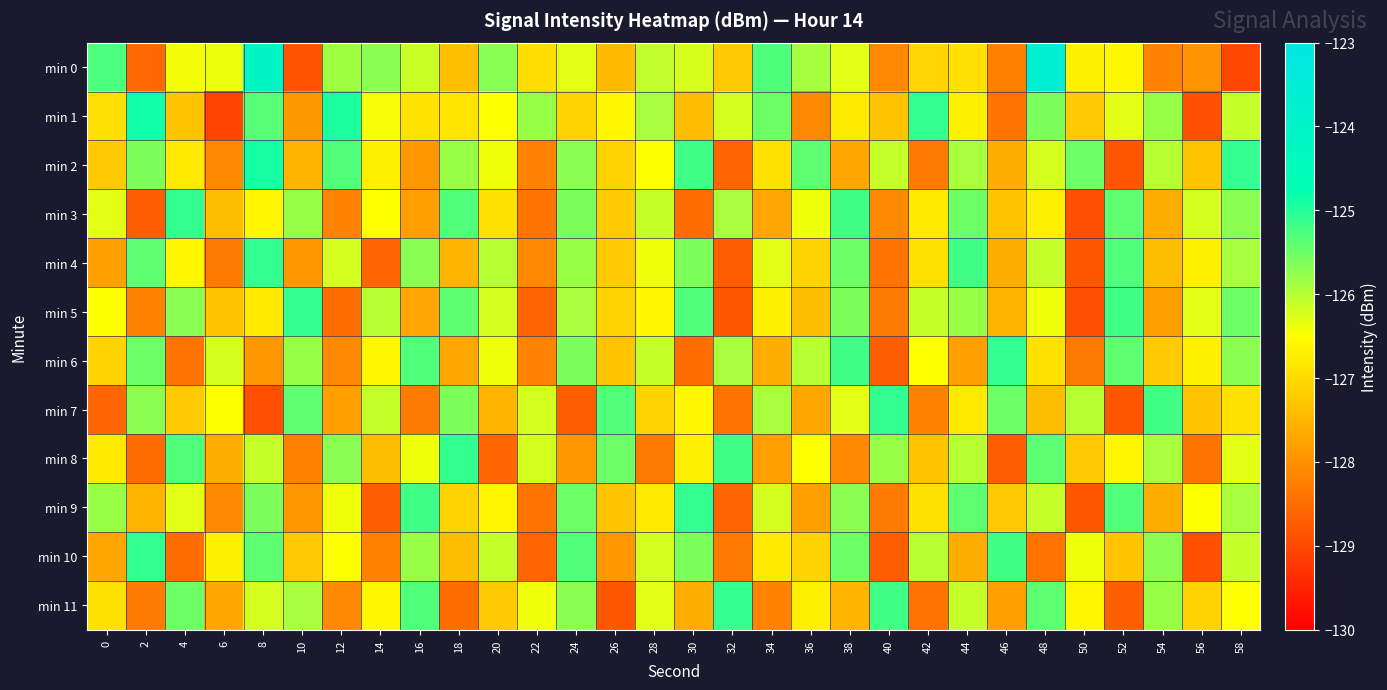

Which series has the widest spread of values?

min 0